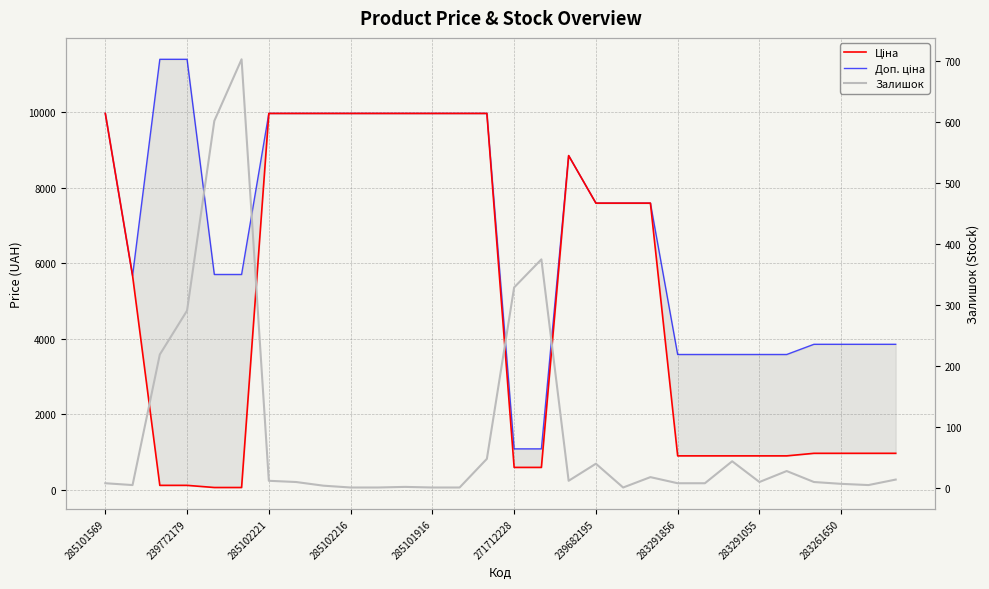

Which series has the largest range (max minus min)?

Доп. ціна